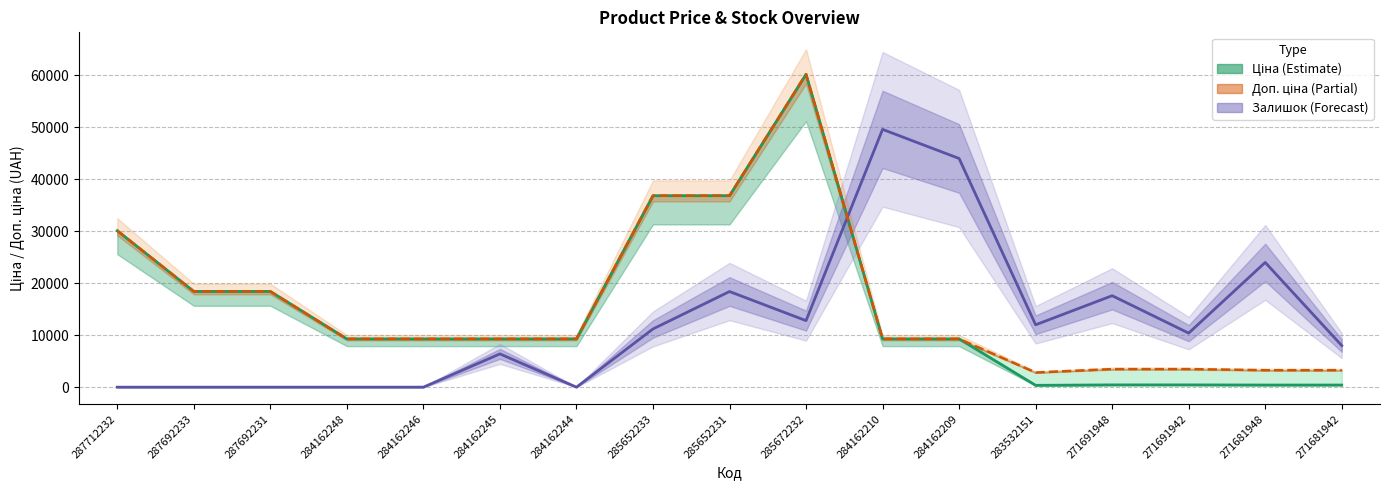

Count the number of data series in this chart.

3